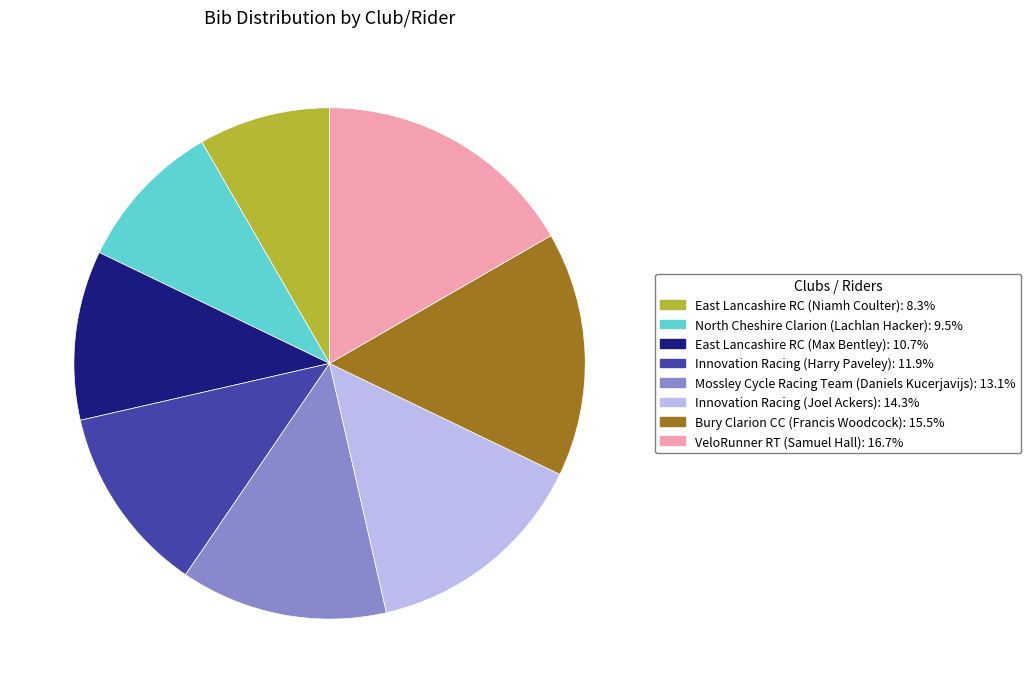

Which category has the smallest portion of the pie?

East Lancashire RC (Niamh Coulter)